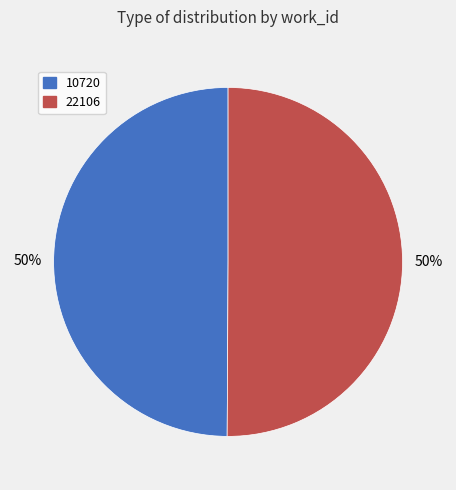

How many slices are in this pie chart?

2